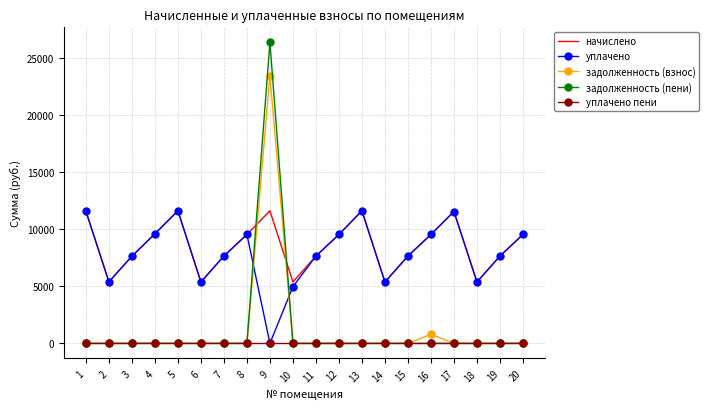

Between which two adjacent categories do начислено and задолженность (пени) first intersect?

8 and 9